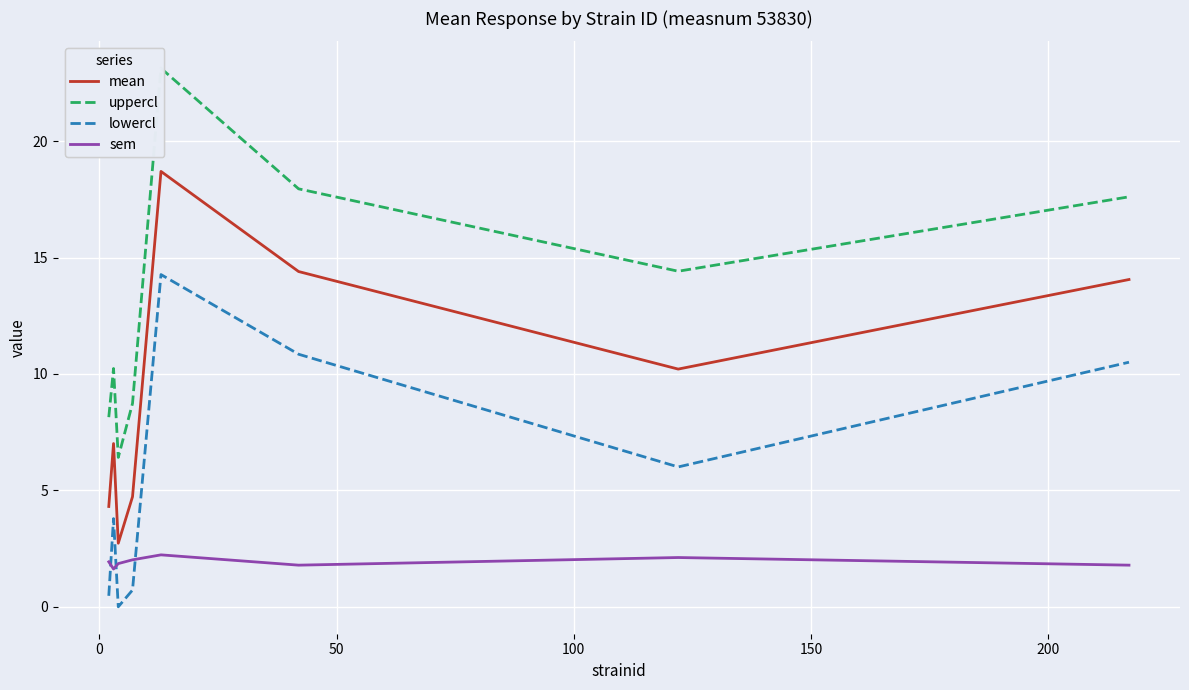

Which series ends up on top after the final intersection of lowercl and sem?

lowercl